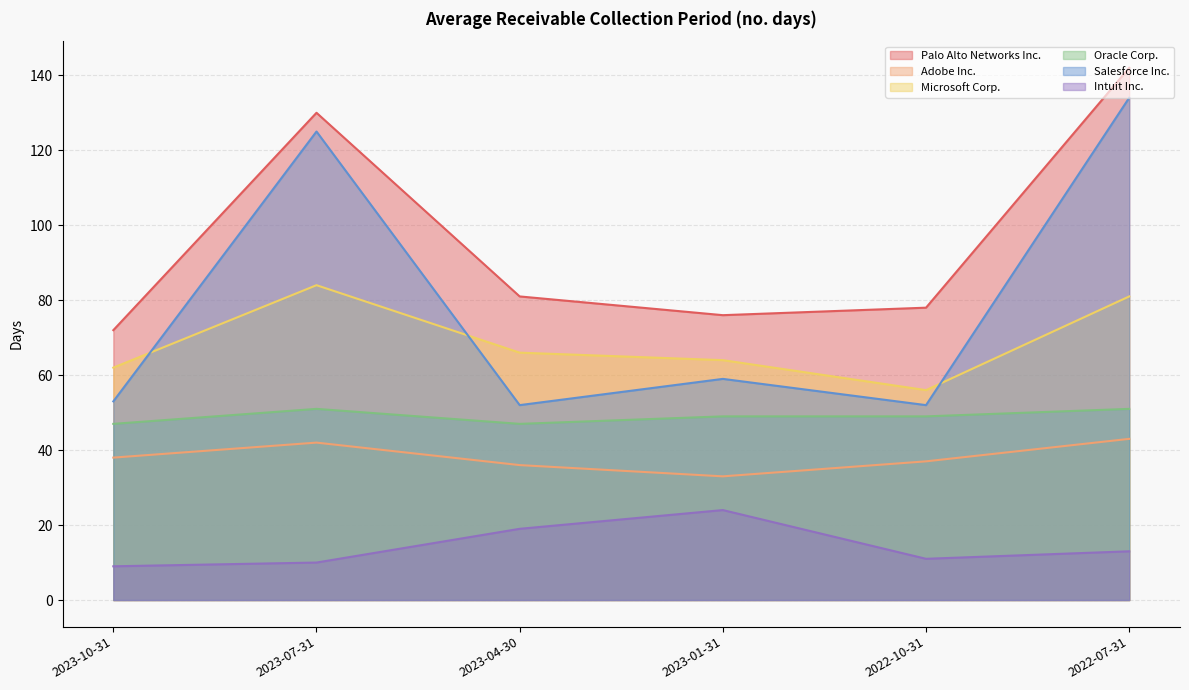

True or false: Salesforce Inc. and Adobe Inc. cross at least once.

False